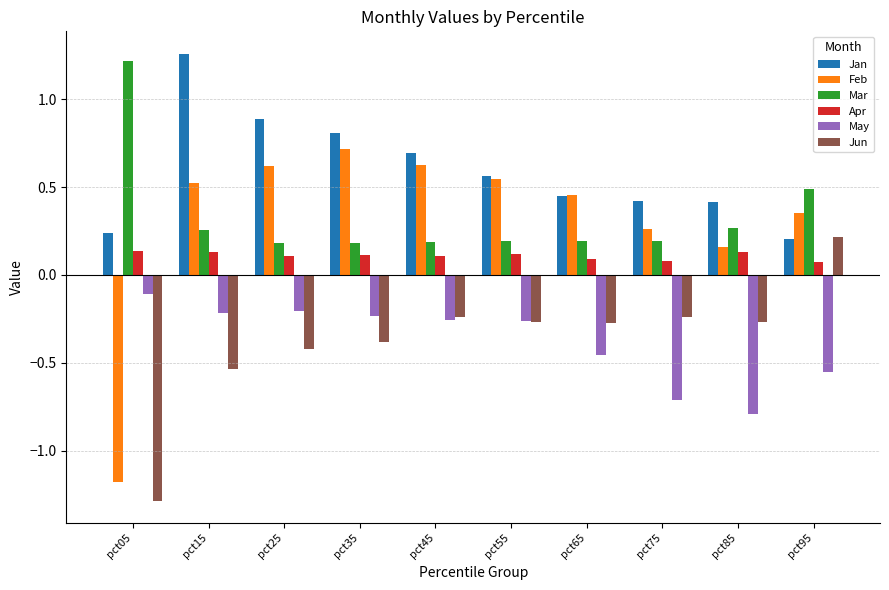

What is the total value across all series at pct95?

0.8